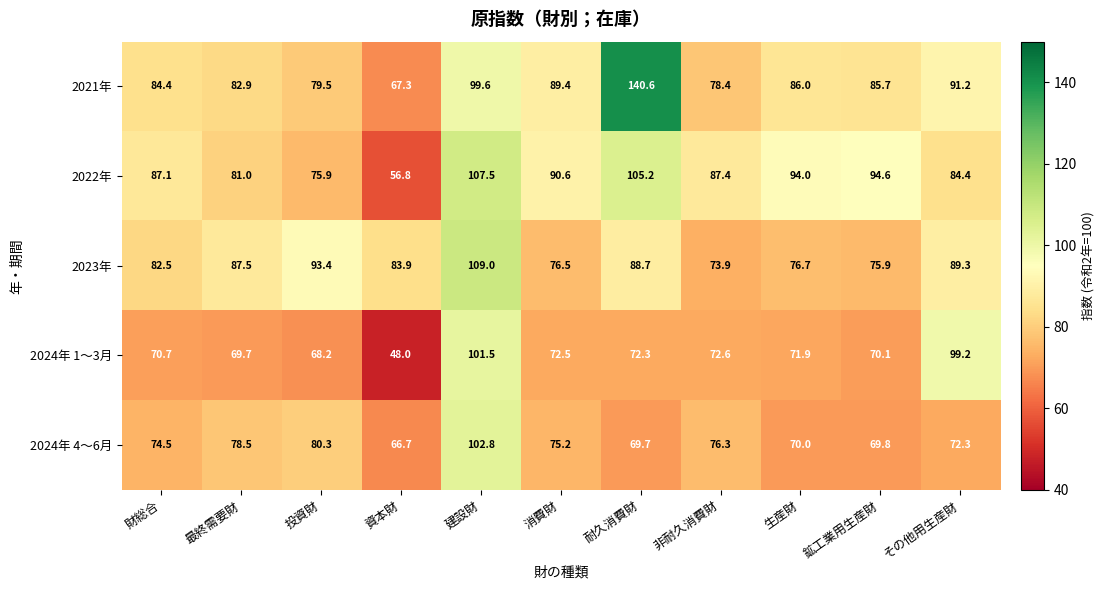

How many data points in 2022年 are less than 87?

4